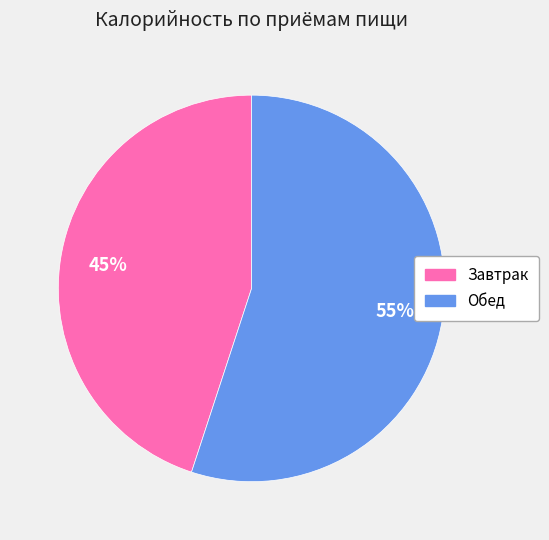

Count the number of slices in the pie.

2